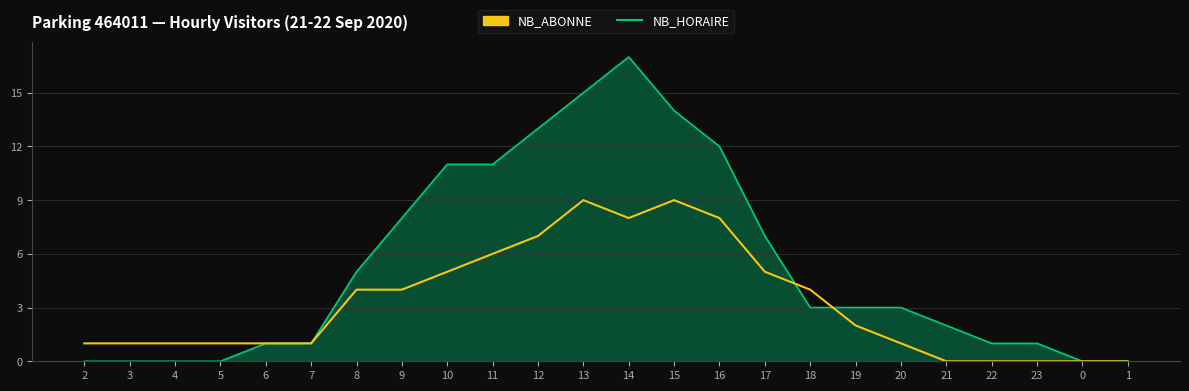

What is the greatest value displayed?

17